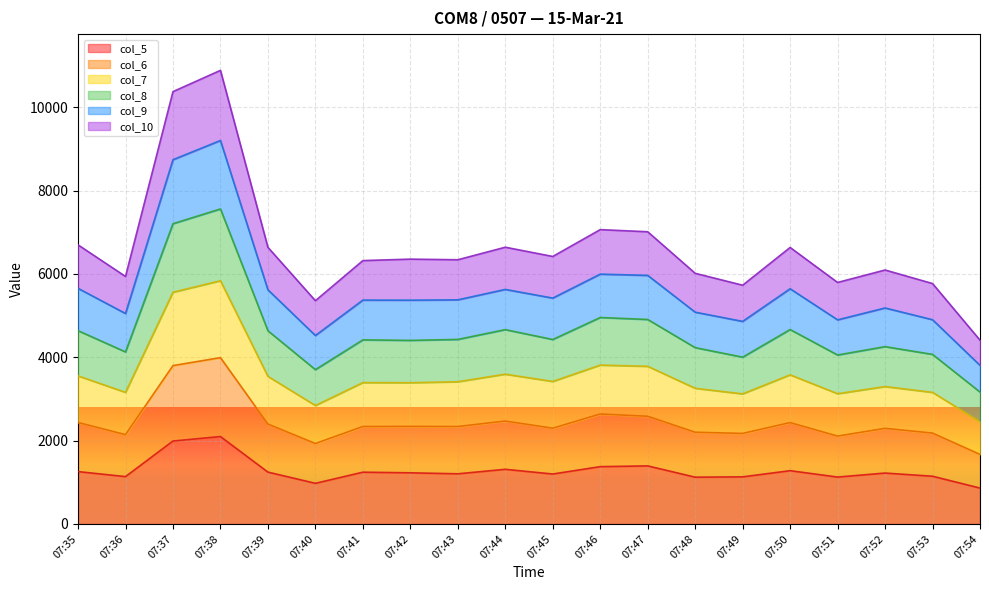

How many lines are shown in the chart?

6